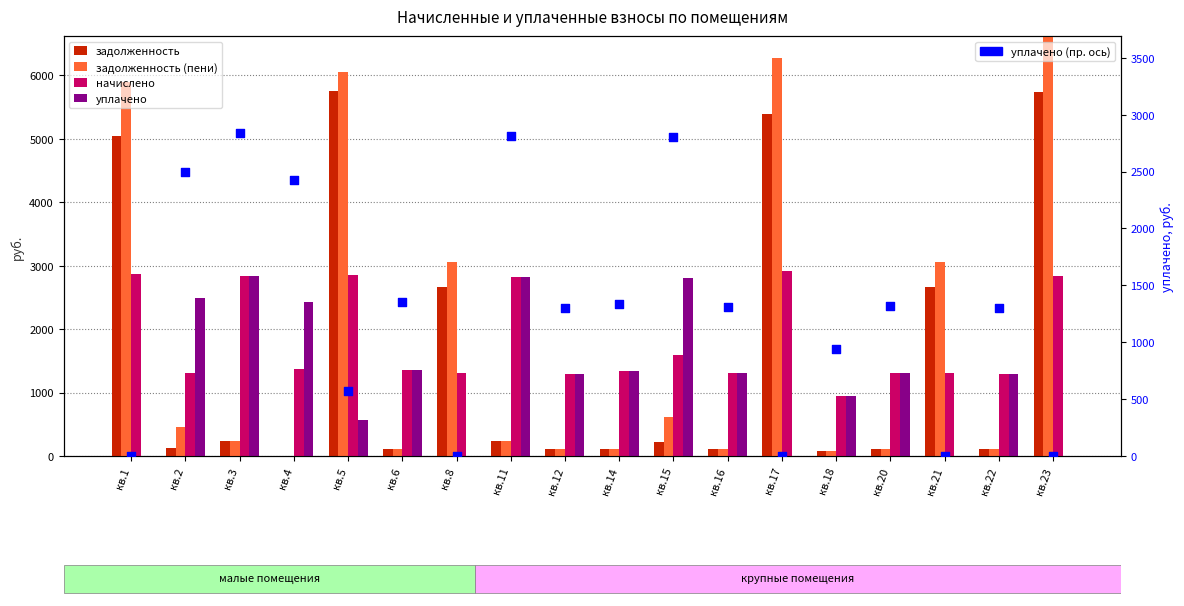

At which category is the sum across all series the highest?

кв.5